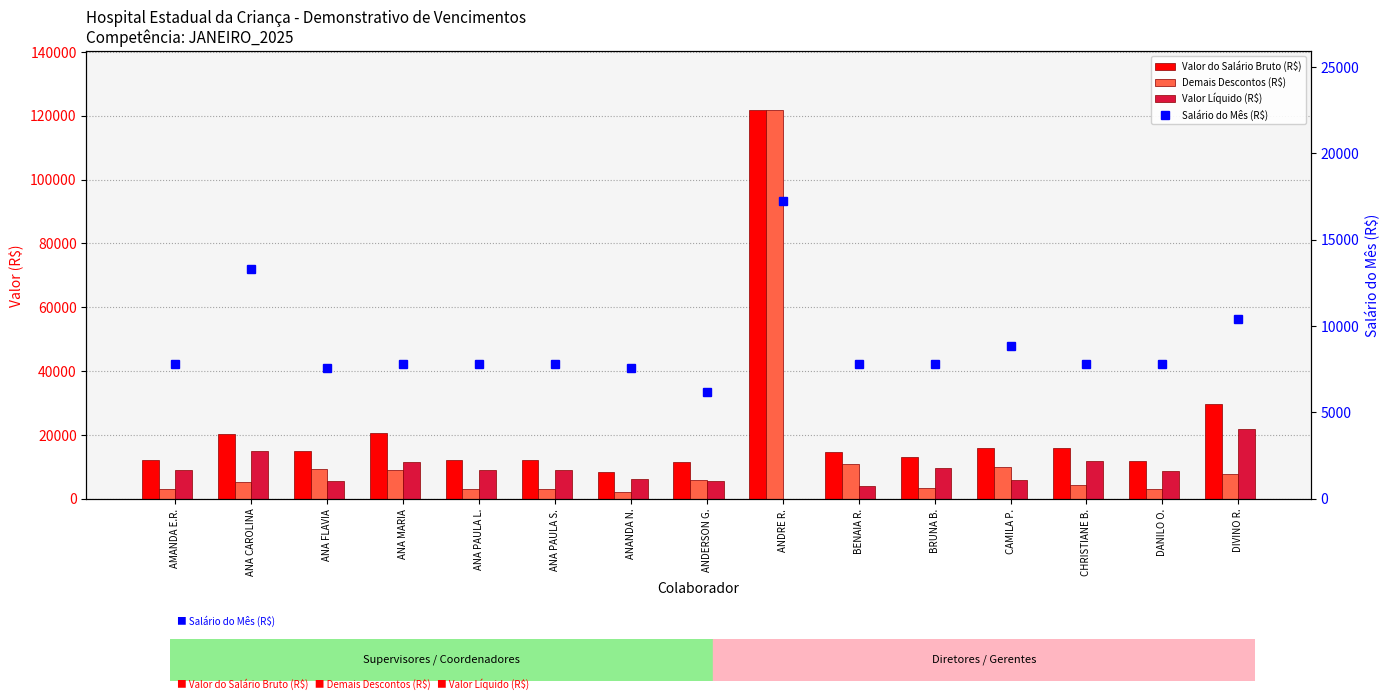

What is the value of the Salário do Mês (R$) bar at the 15th from the left?

10412.3